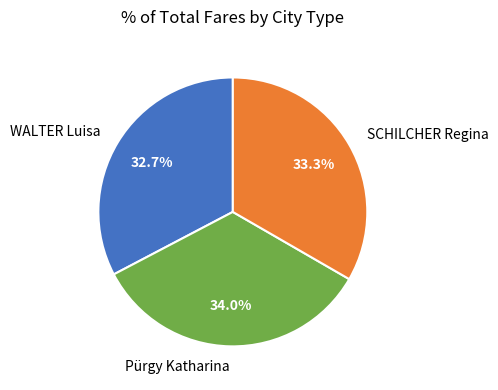

What is the total percentage of SCHILCHER Regina and WALTER Luisa?

66.0%